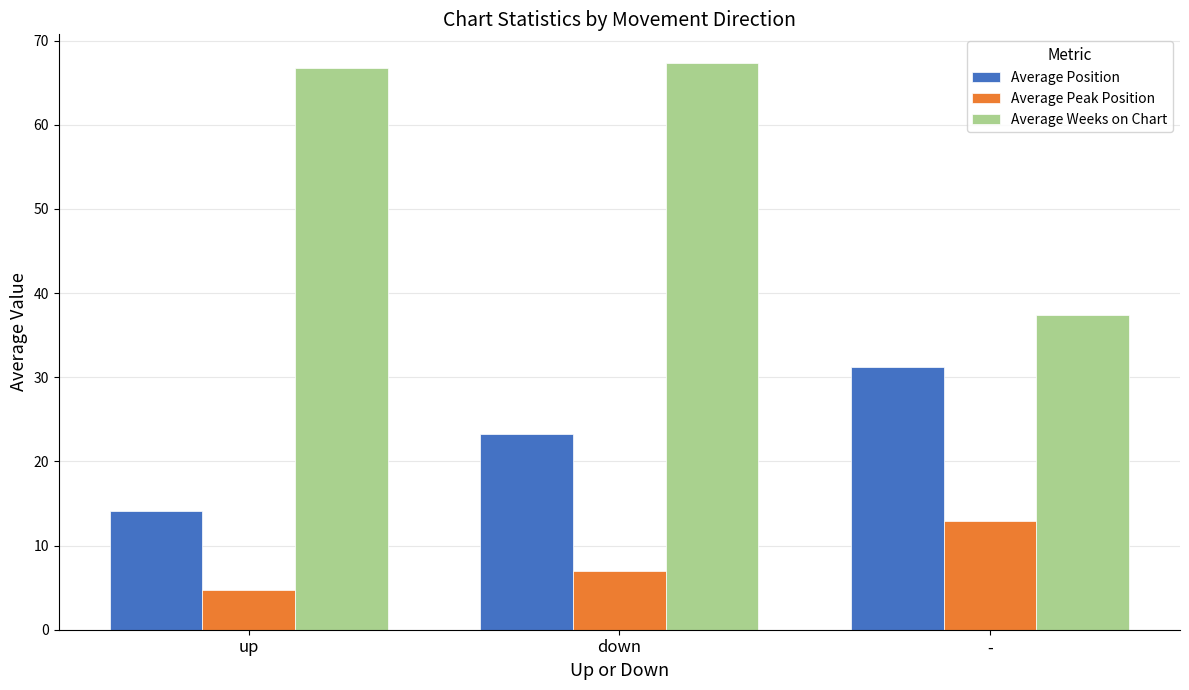

At which category is the sum across all series the highest?

down